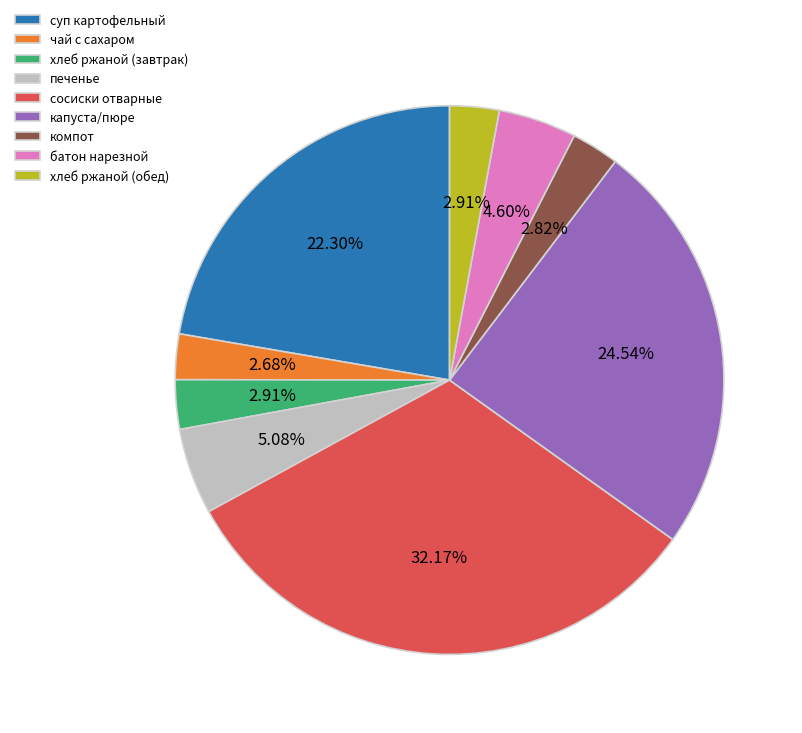

Is there any slice that represents more than half of the pie?

No